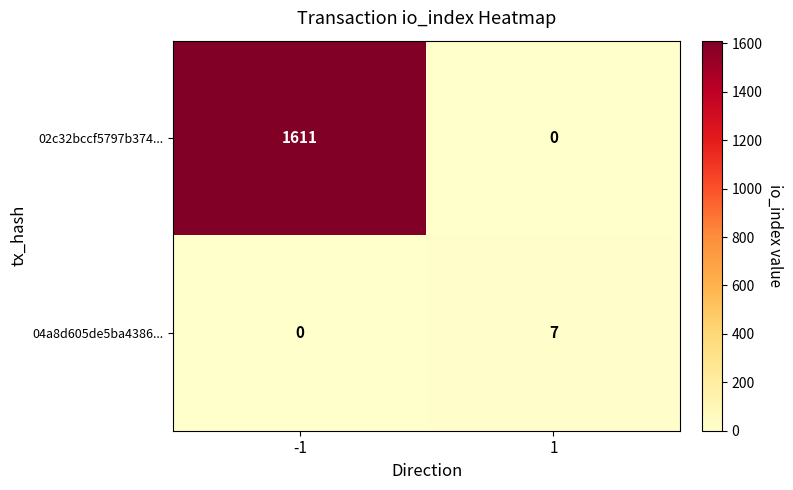

What is the spread (max minus min) of values at -1?

1611